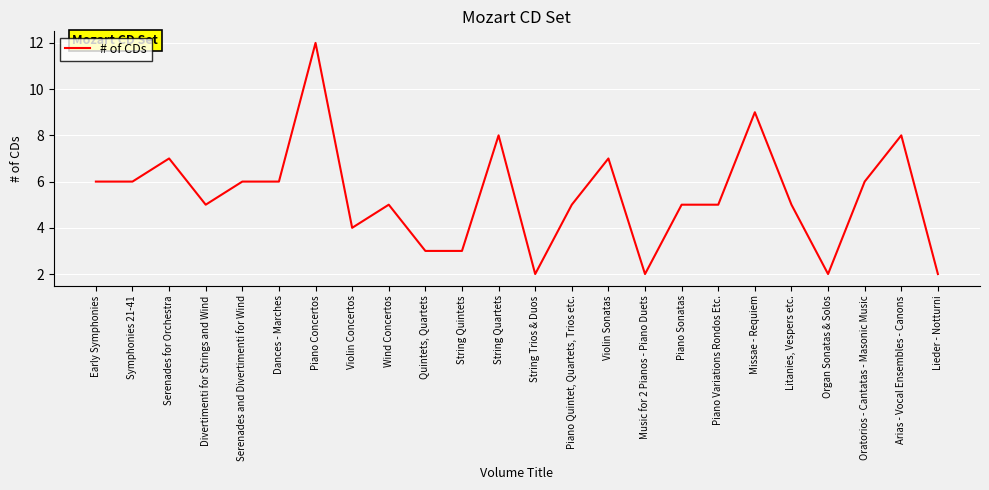

What is the greatest value displayed?

12